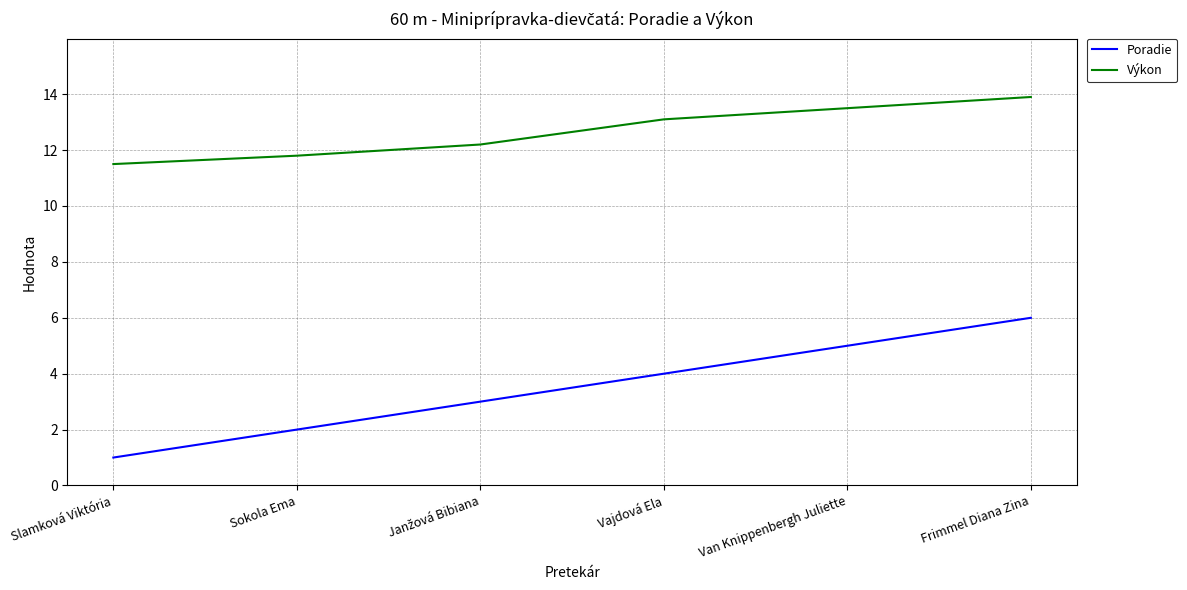

Is it true that Výkon equals 19.1 at Sokola Ema?

False